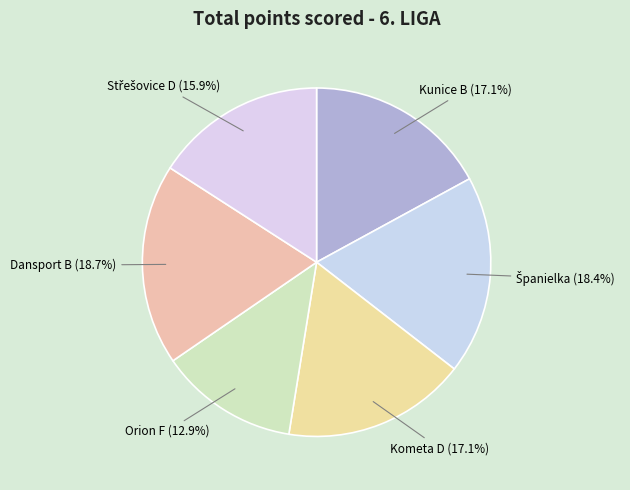

Does Dansport B (18.7%) represent more than half of the total?

No